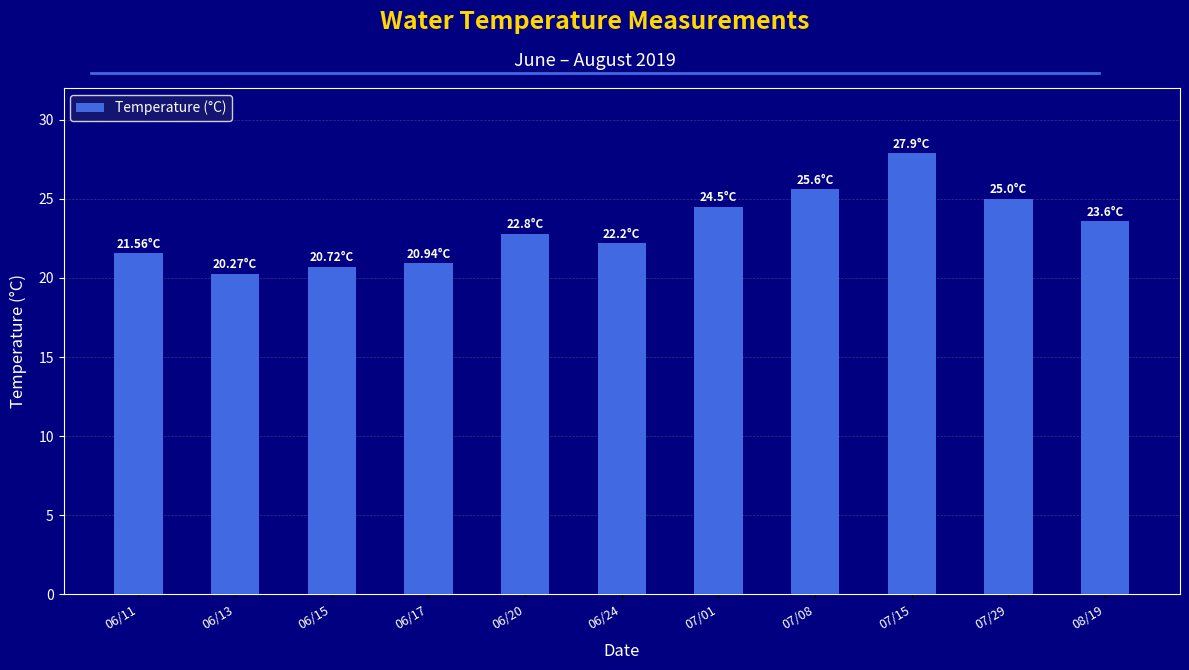

Reading left to right, extract all data points from this chart.

21.6	20.3	20.7	20.9	22.8	22.2	24.5	25.6	27.9	25.0	23.6